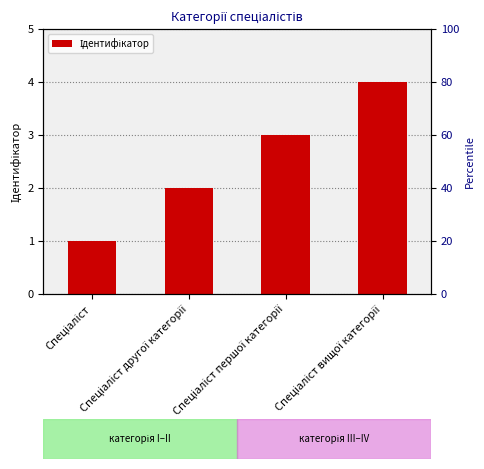

What is the average value?

2